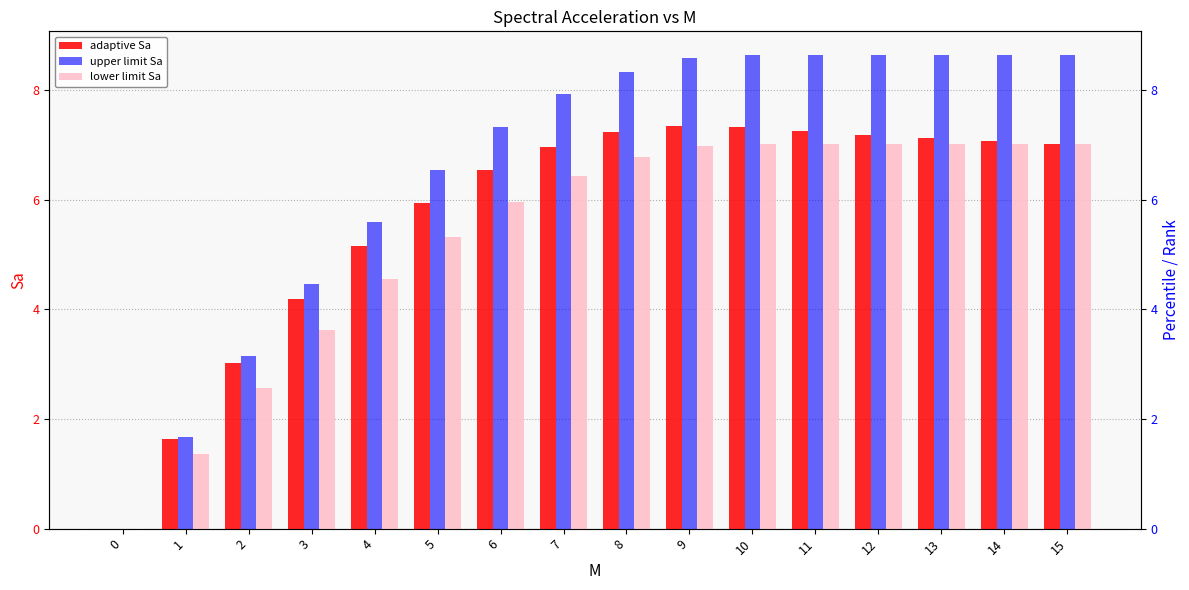

Between 14 and 4, which is larger?

14